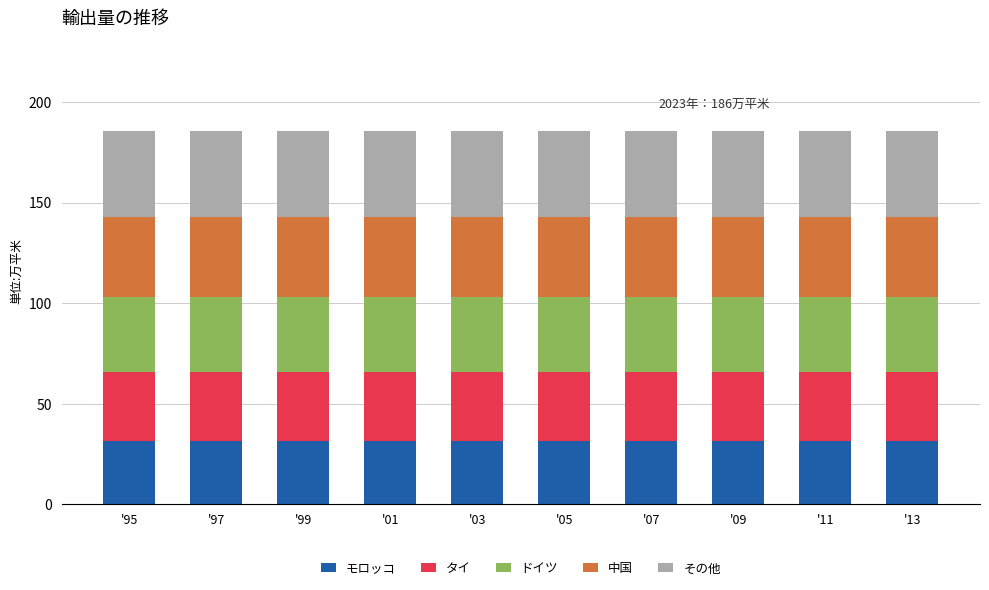

What is the average value of the モロッコ series?

31.4